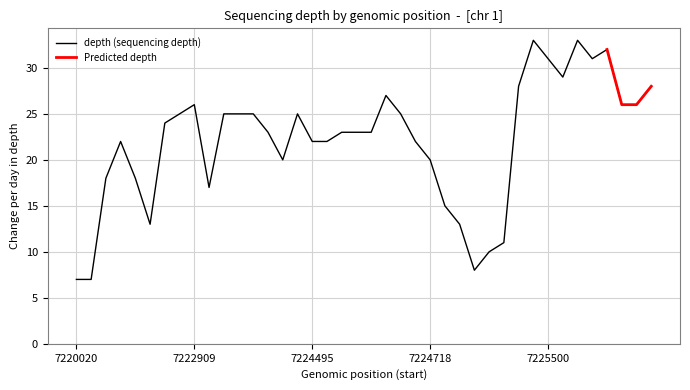

The depth (sequencing depth) series shows 33 at 7224718. True or false?

False